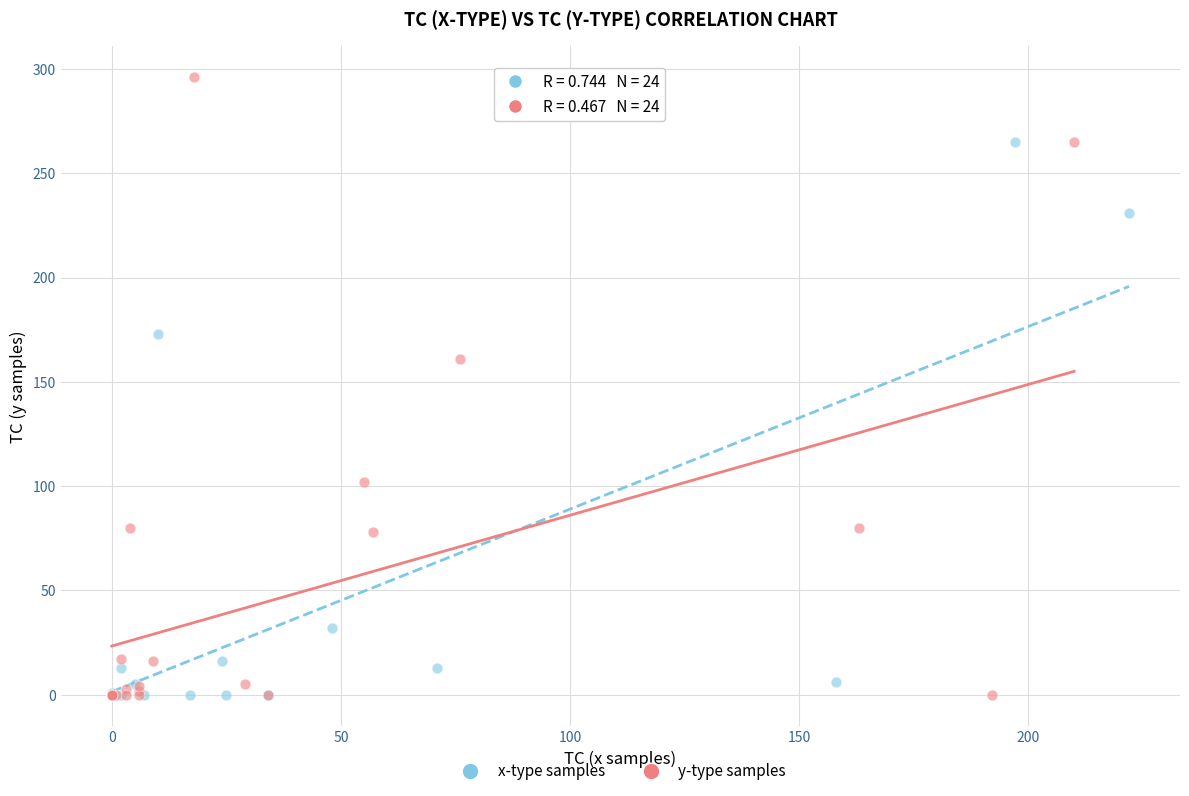

Which series has the widest spread of Y values?

y-type samples